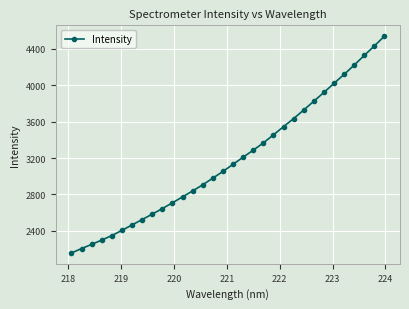

What is the smallest value displayed?

2158.3